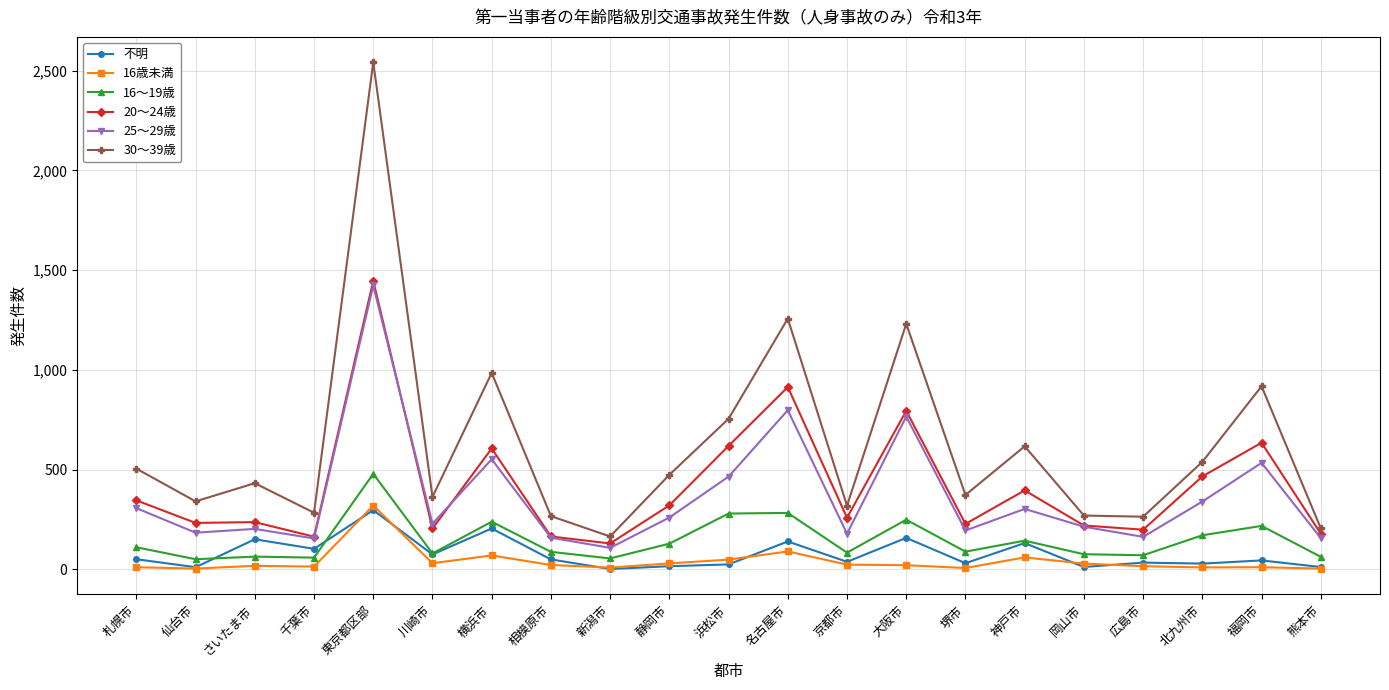

True or false: 20～24歳 and 16歳未満 cross at least once.

False